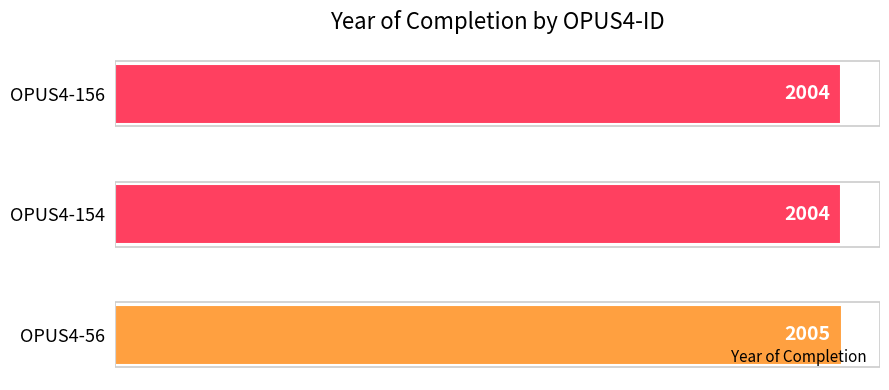

How many bars are there in total?

3